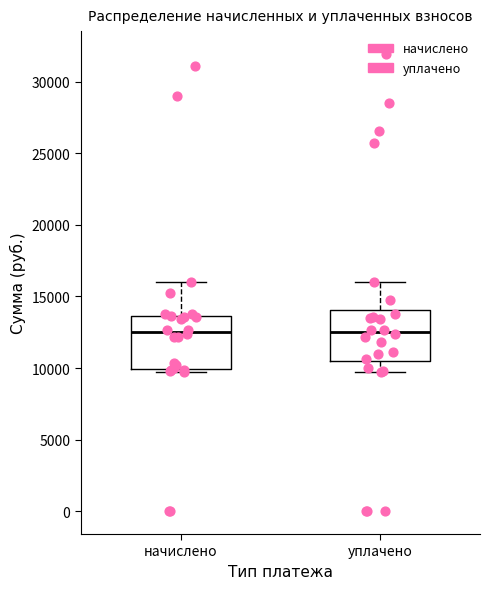

Reading left to right, read every box against the y-axis: the position of its median line, the range the box covers, and the ends of its whiskers. The values are not printed on the chart, so give them approximately, as read against the axis.

начислено: median 12500, box 10000 to 13500, whiskers 9500 to 16000
уплачено: median 12500, box 10500 to 14000, whiskers 9500 to 16000